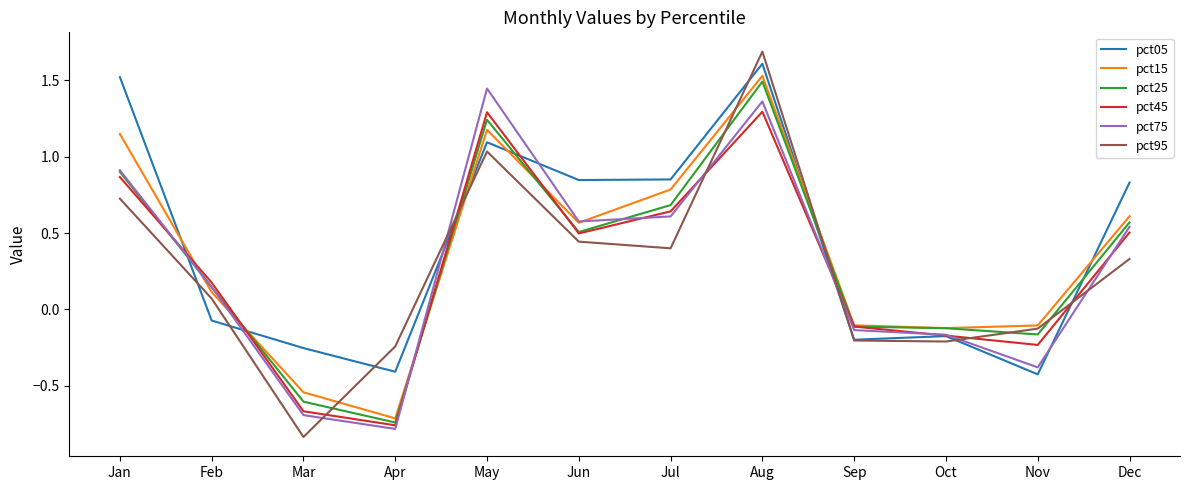

Which series changed the most between Jan and Jul?

pct05